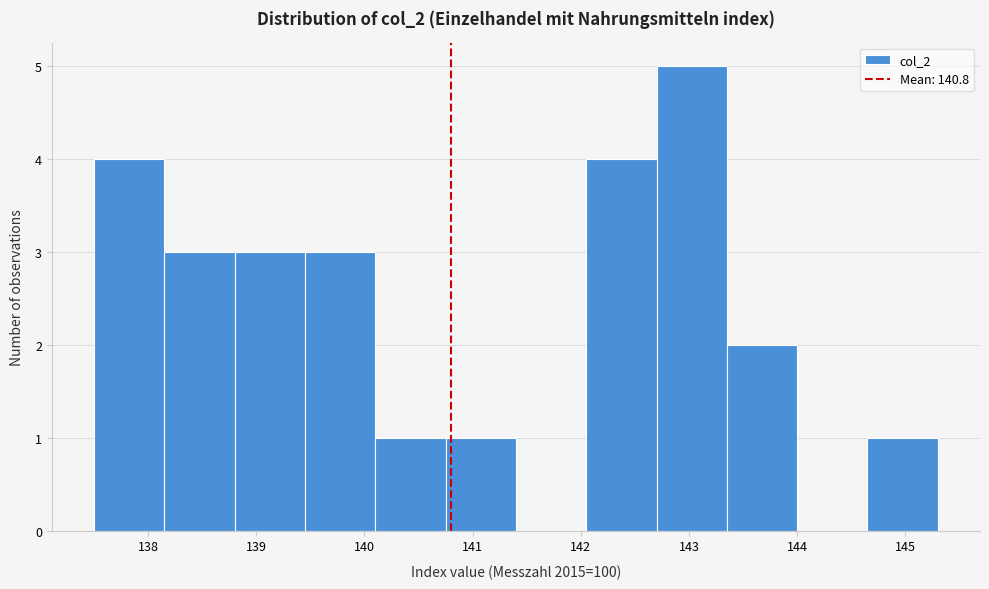

Over which range of the x-axis is the bar tallest?

142.70 to 143.35